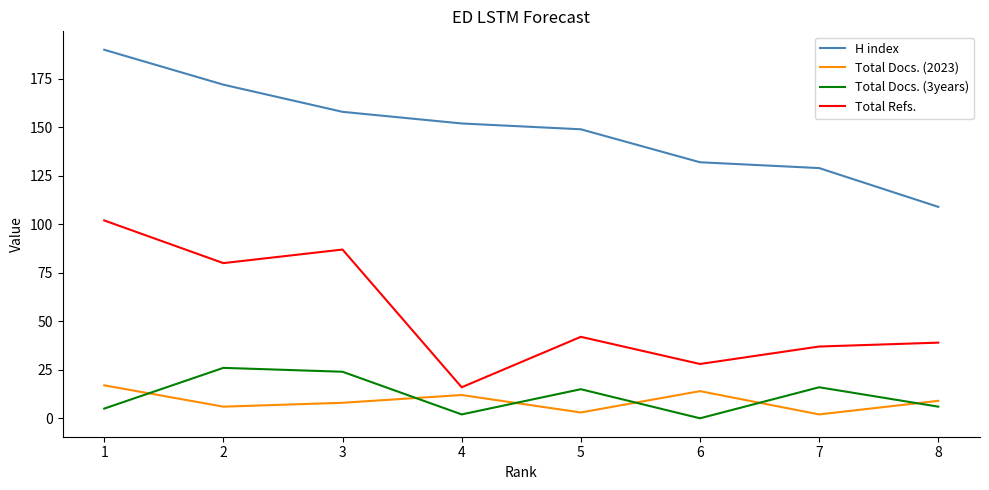

What is the total value across all series at 7?

184